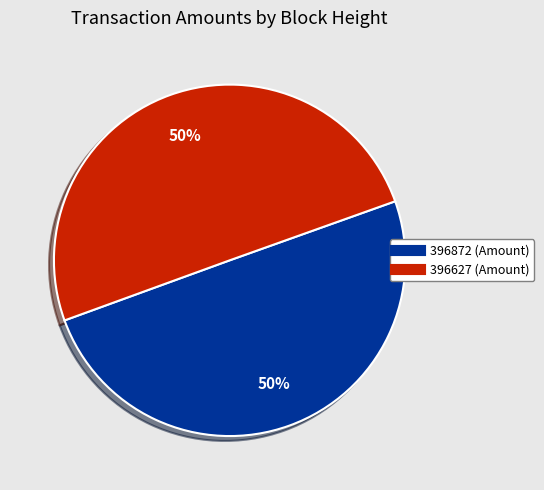

Combined, do 396627 and 396872 account for over 50%?

Yes